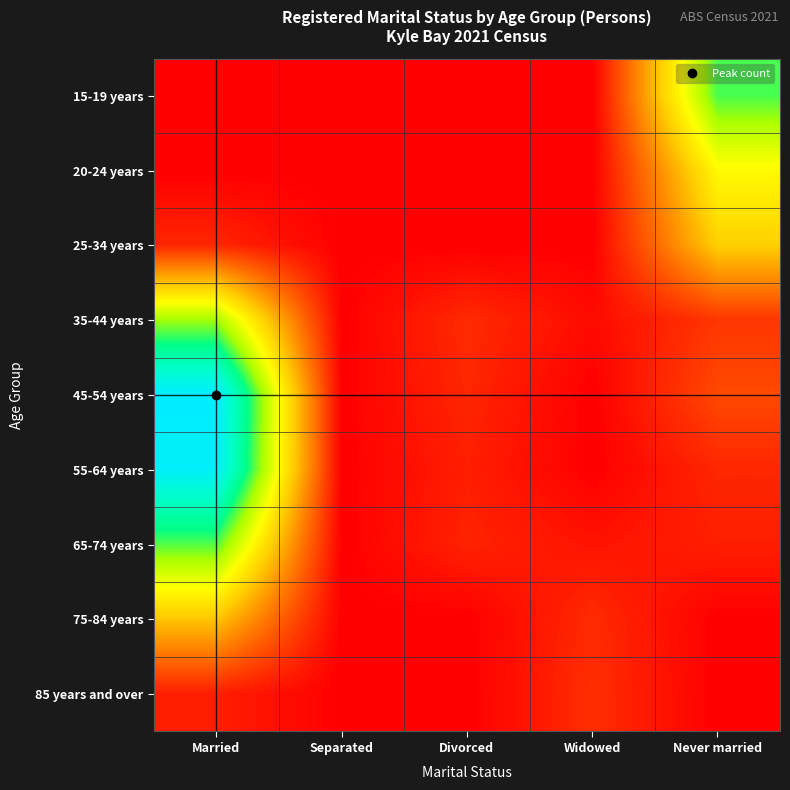

Which series has the largest range (max minus min)?

45-54 years